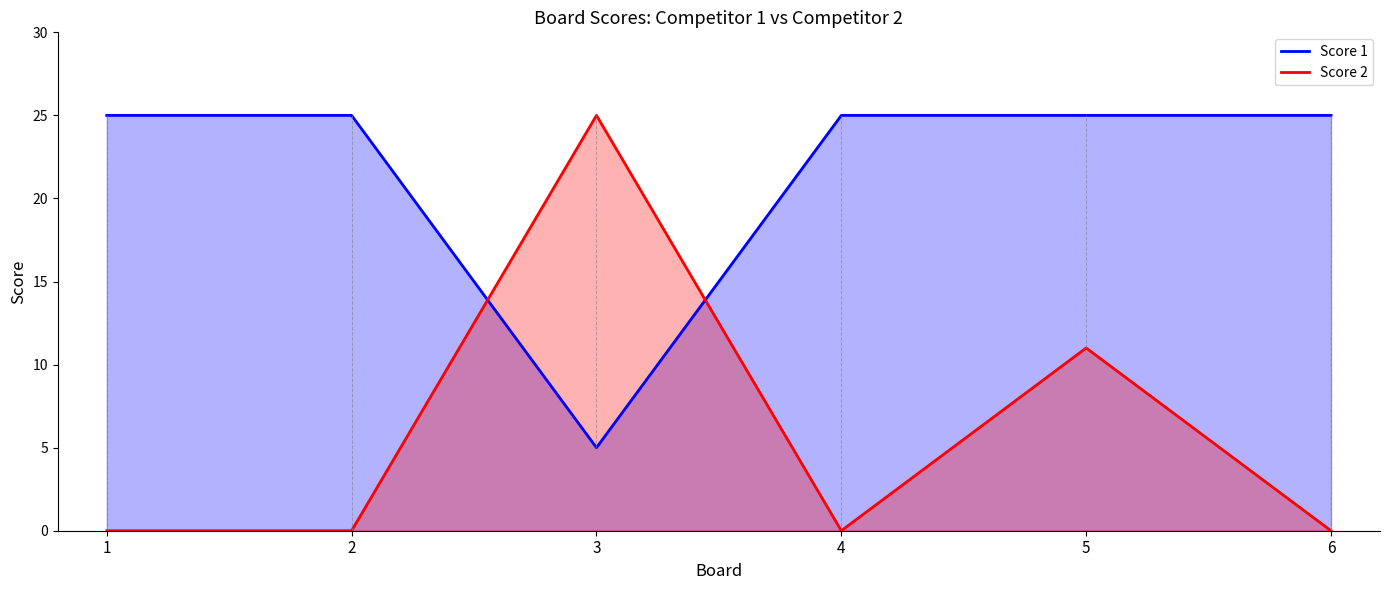

Rank the series at 5 from highest to lowest value.

Score 1, Score 2